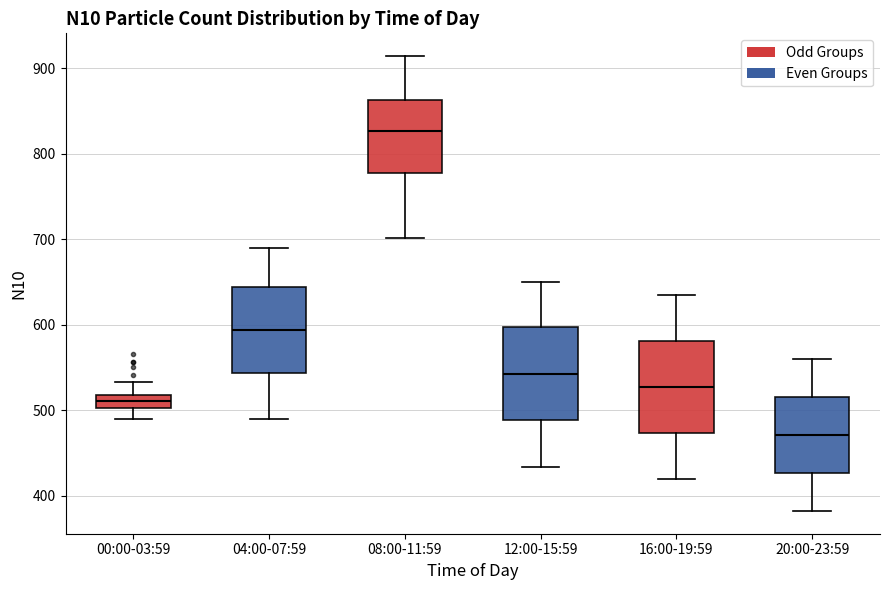

Where does the lower whisker of the box for 20:00-23:59 end on the y-axis? The values are not printed on the chart, so give them approximately, as read against the axis.

380